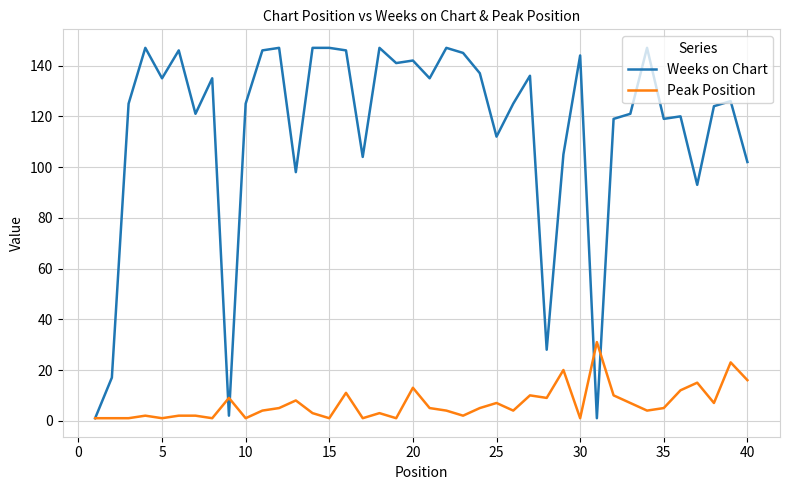

What is the difference between the maximum and minimum values in the Peak Position series?

30